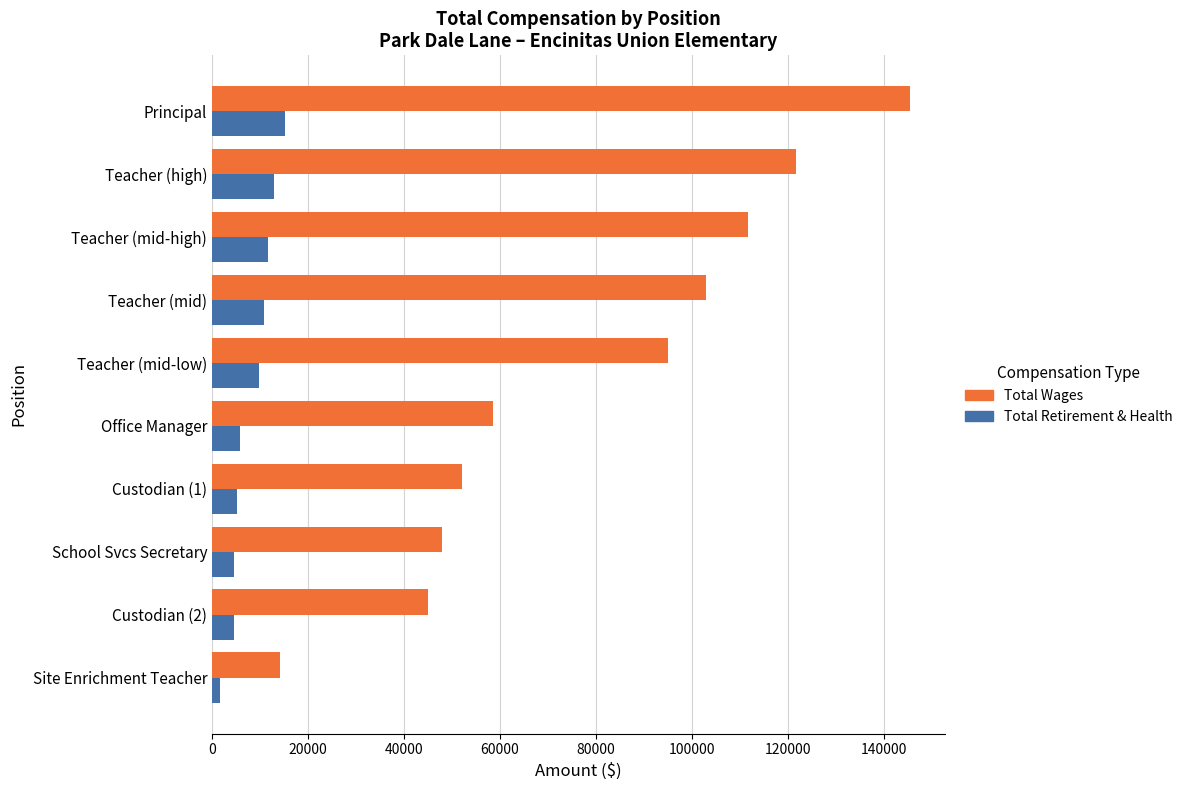

What is the total value across all series at School Svcs Secretary?

52396